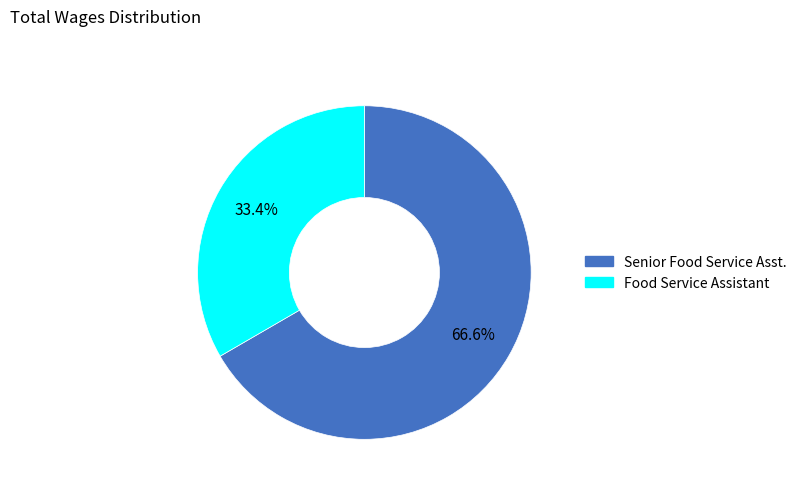

What percentage do Food Service Assistant and Senior Food Service Asst. together represent?

100.0%